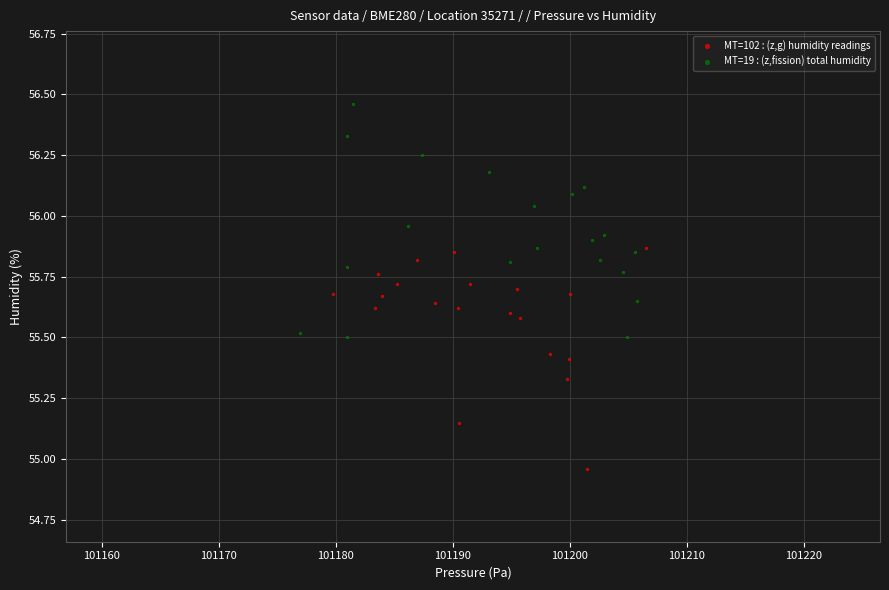

Which series reaches the maximum Y coordinate?

MT=19 : (z,fission) total humidity